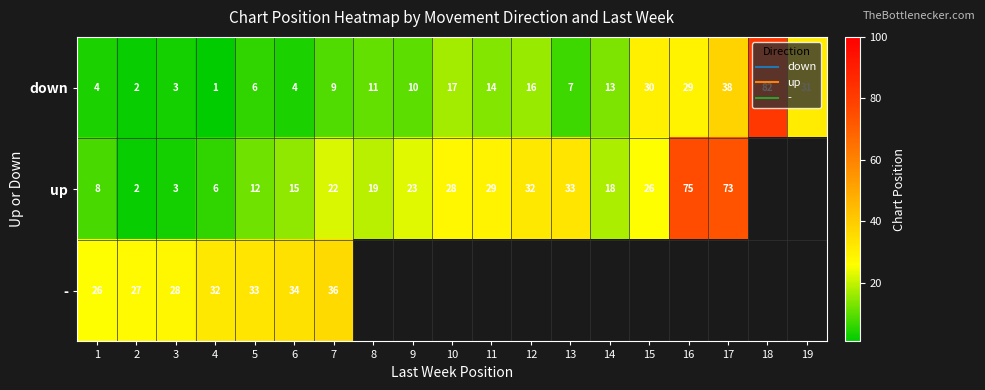

Between 14 and 18, which is larger?

18